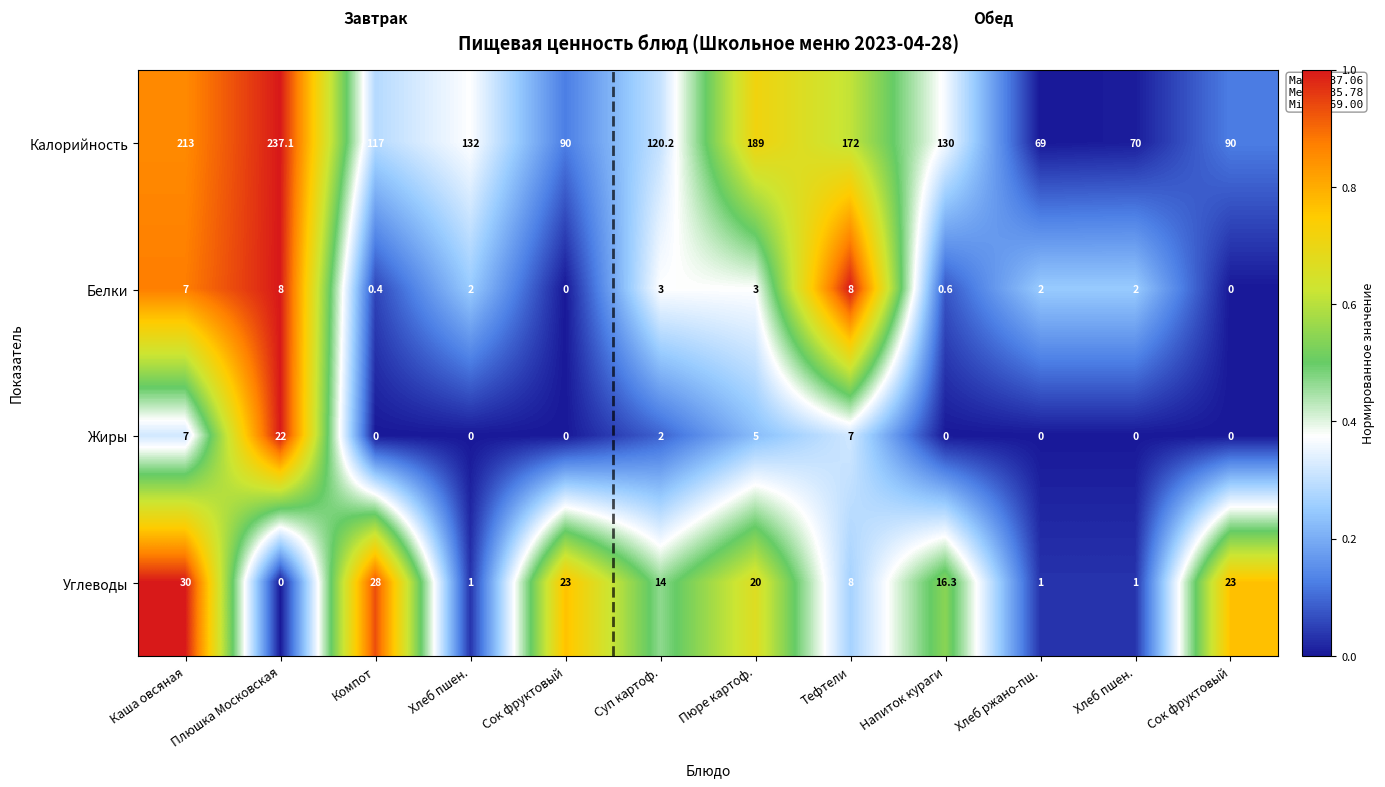

Count the number of categories in the chart.

12